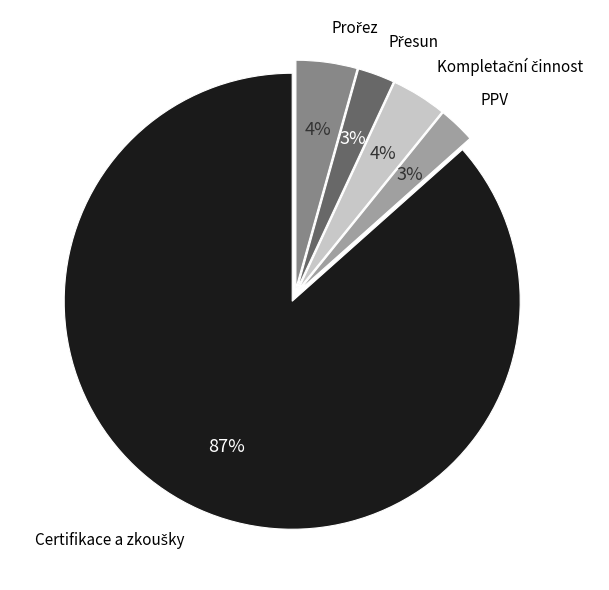

Is it true that PPV is 3% of the pie?

True